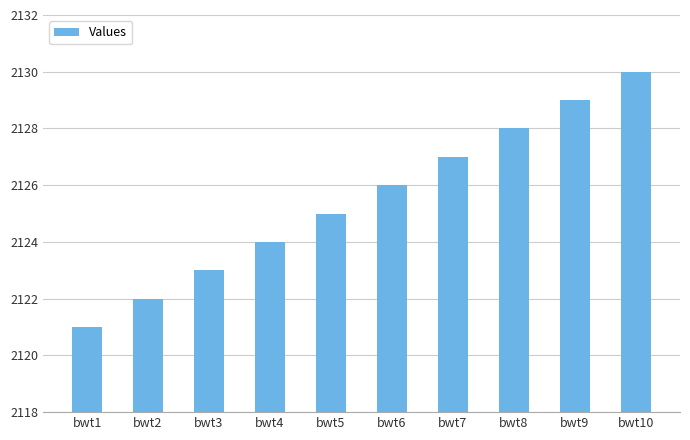

Approximately how many times larger is the value at bwt10 compared to bwt9?

1.0